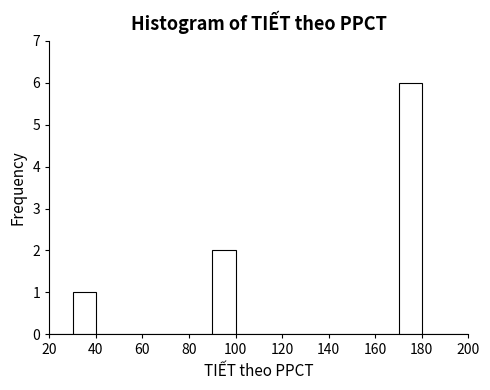

Which range on the x-axis has the tallest bar?

170 to 180